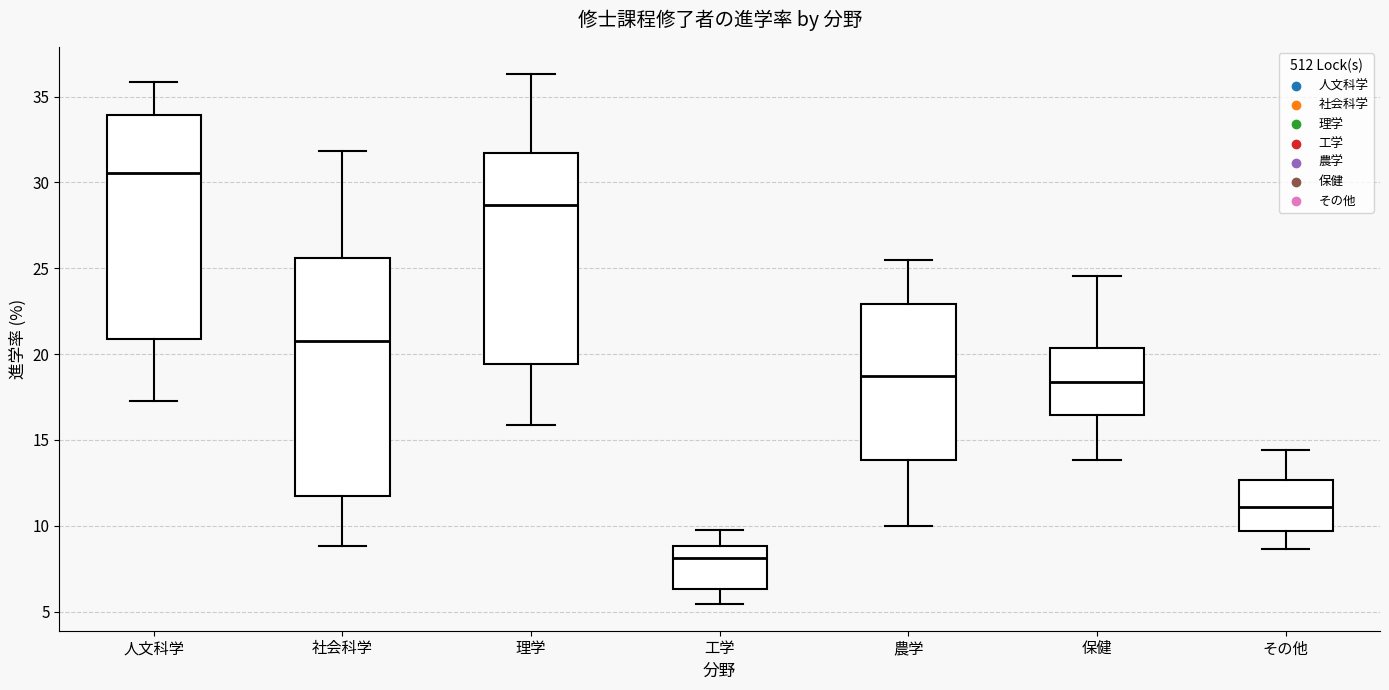

Where is the lower edge of the box for 社会科学 on the y-axis? The values are not printed on the chart, so give them approximately, as read against the axis.

11.5